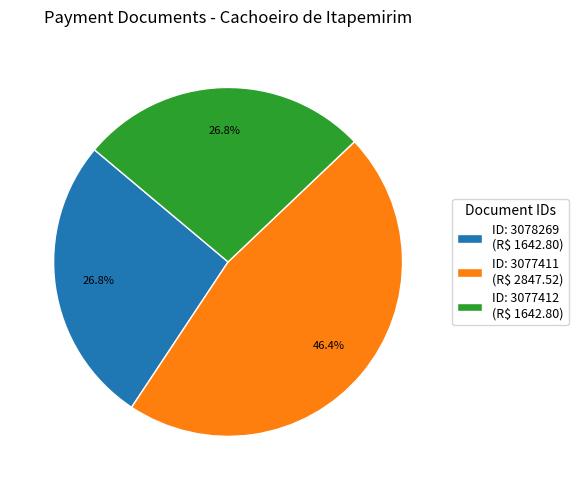

How much of the chart is everything except ID: 3078269 (R$ 1642.80)?

73.2%